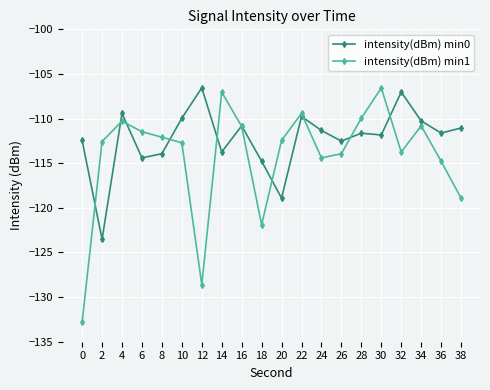

The intensity(dBm) min1 series shows -30.4 at 10. True or false?

False